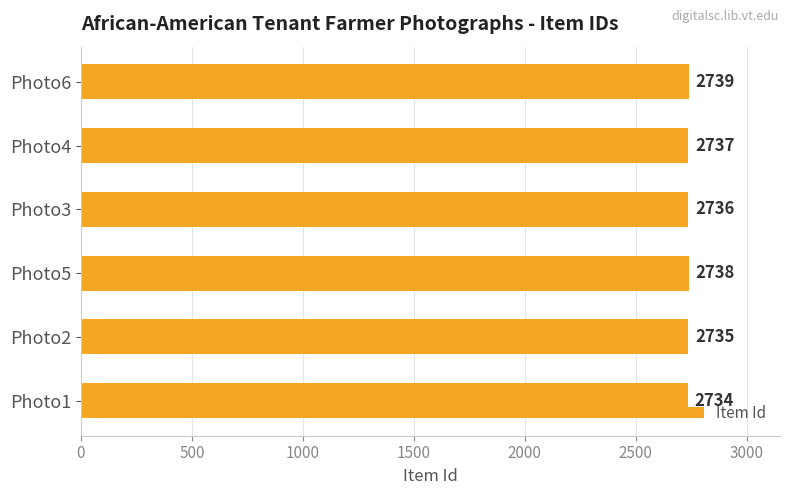

What is the change in value from Photo1 to Photo3?

+2